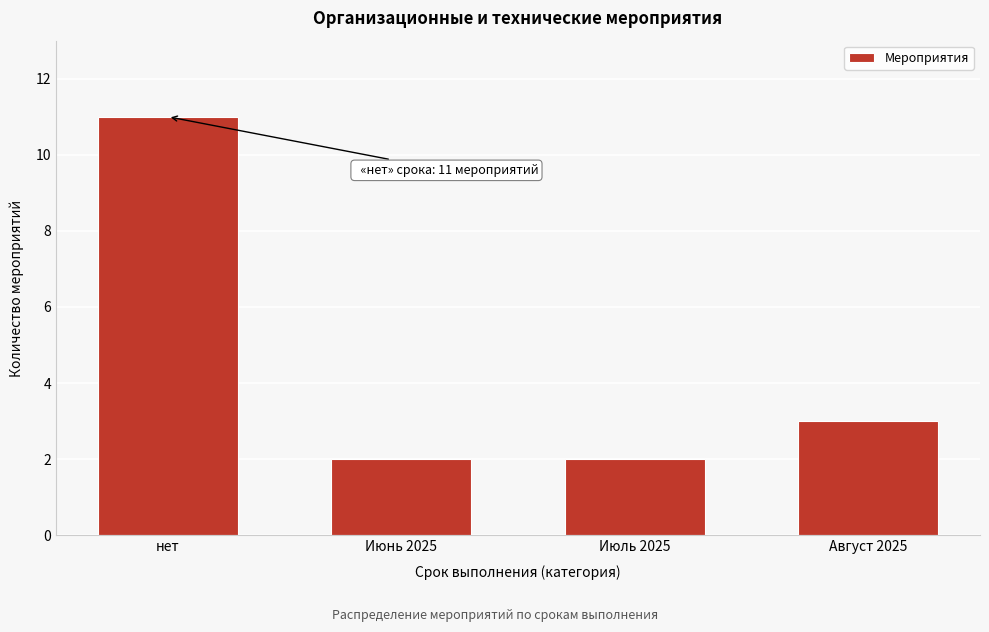

Reading left to right, list all the values displayed in this chart.

11	2	2	3